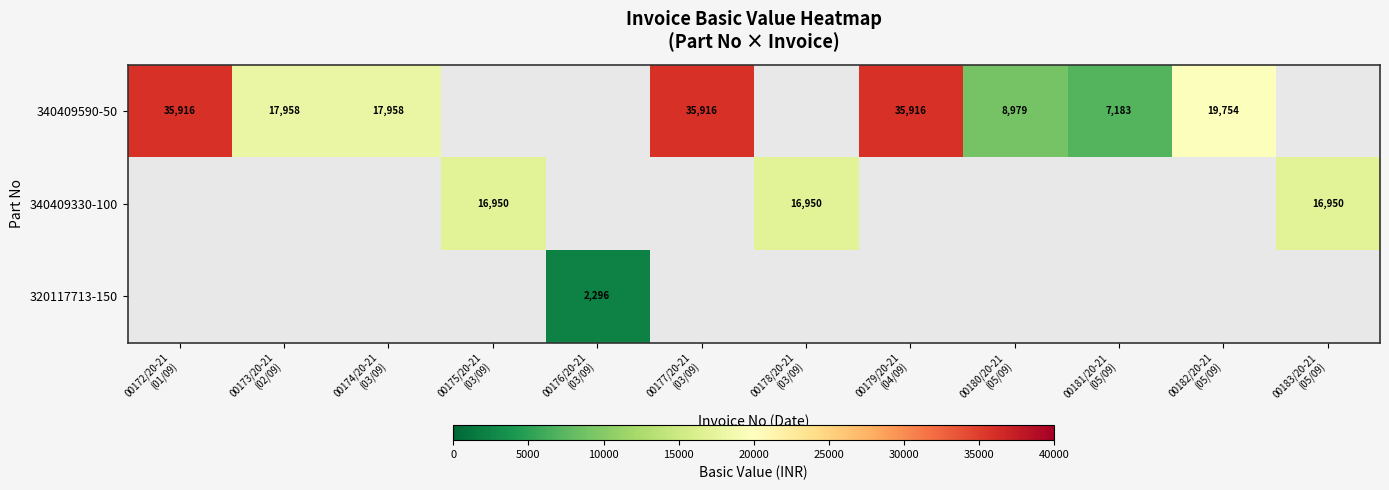

What is the difference between the second highest and minimum values in the 340409590-50 series?

28732.8